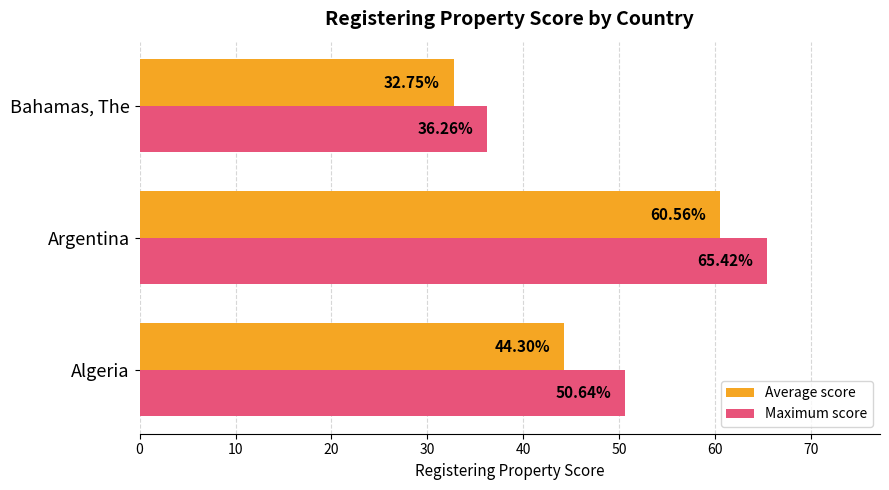

Rank the series by their average value, from highest to lowest.

Maximum score, Average score